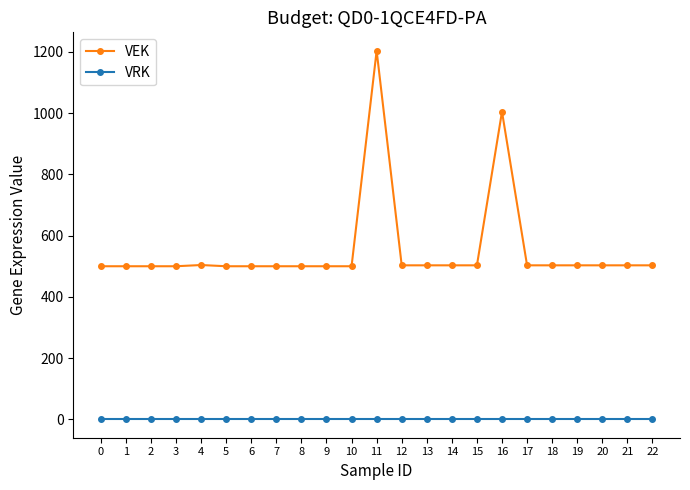

Is this an area chart (filled region under the line)?

No